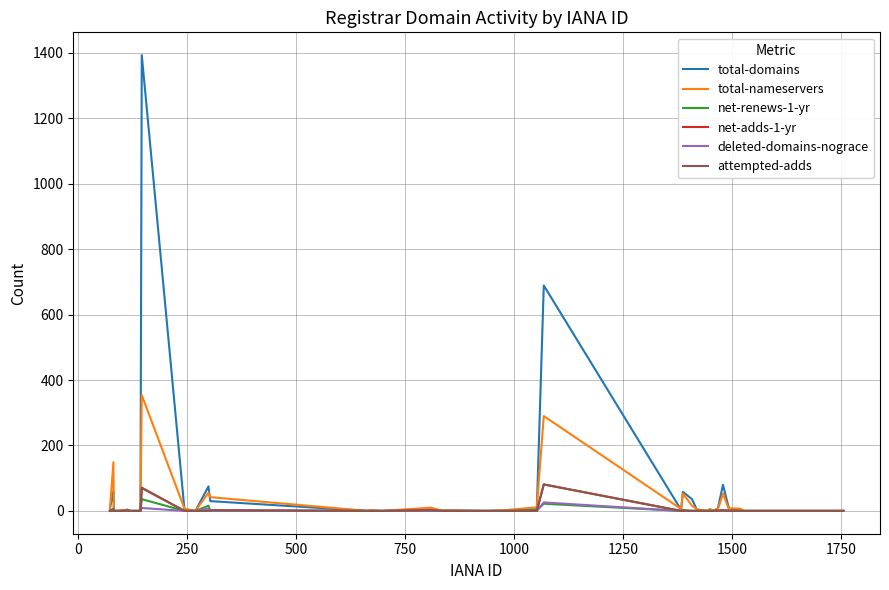

What is the maximum value shown in the chart?

1393